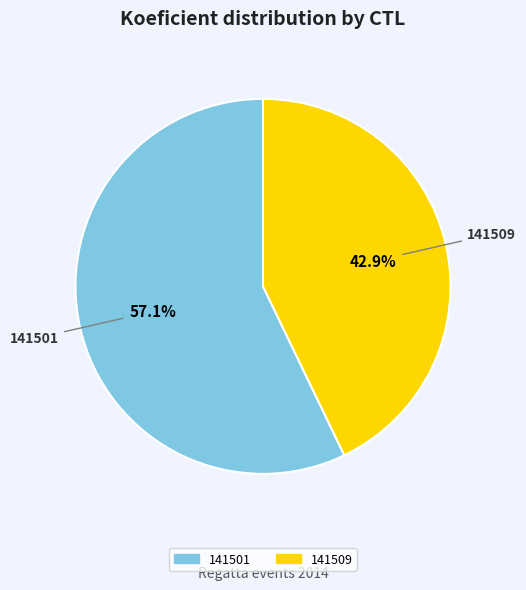

To the nearest percent, what is the difference between the largest and smallest slice percentages?

14%